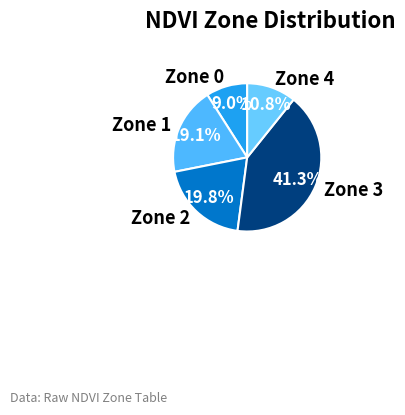

How many segments does this pie chart have?

5